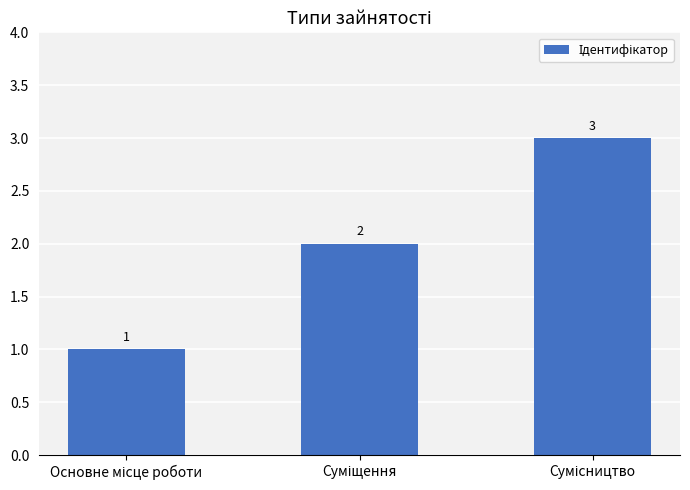

What is the value of the 3rd bar from the left?

3